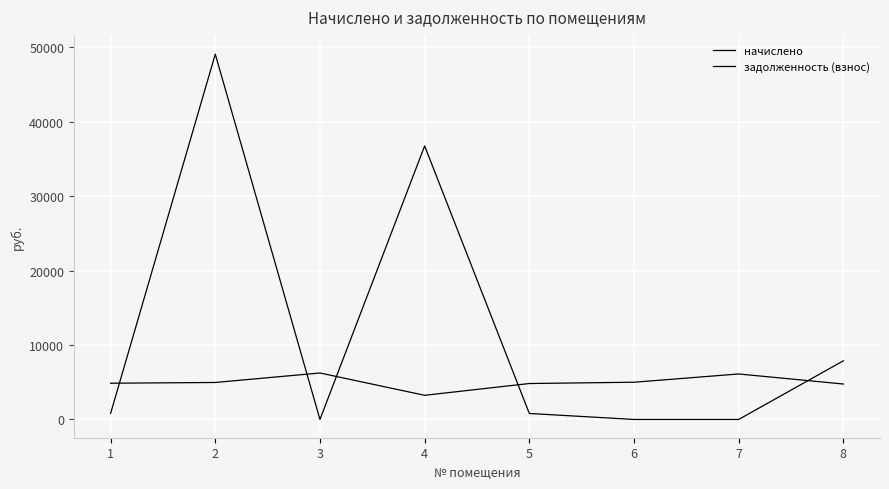

Reading left to right, list all the values displayed in this chart.

начислено: 4868.6	4968.0	6243.1	3245.8	4827.2	5001.1	6110.6	4761.0
задолженность (взнос): 811.4	49074.0	0.0	36746.1	804.5	0.0	0.0	7879.8